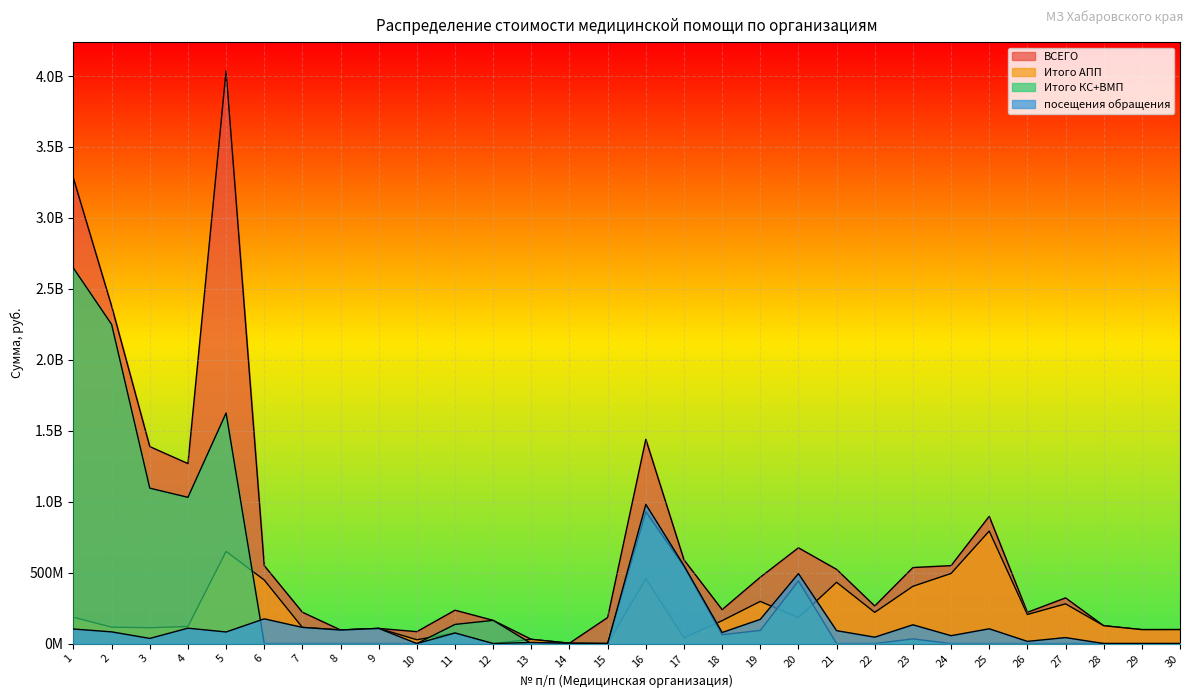

Which series has the largest range (max minus min)?

ВСЕГО